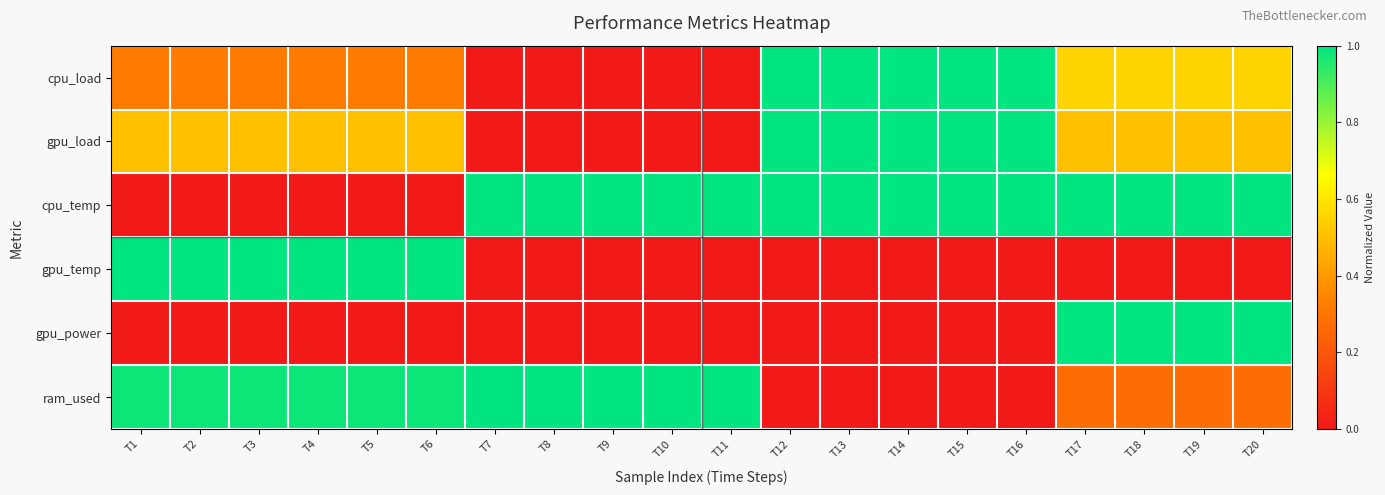

Reading left to right, extract all data points from this chart.

cpu_load: T1=0.3	T2=0.3	T3=0.3	T4=0.3	T5=0.3	T6=0.3	T7=0.0	T8=0.0	T9=0.0	T10=0.0	T11=0.0	T12=1.0	T13=1.0	T14=1.0	T15=1.0	T16=1.0	T17=0.6	T18=0.6	T19=0.6	T20=0.6
gpu_load: T1=0.5	T2=0.5	T3=0.5	T4=0.5	T5=0.5	T6=0.5	T7=0.0	T8=0.0	T9=0.0	T10=0.0	T11=0.0	T12=1.0	T13=1.0	T14=1.0	T15=1.0	T16=1.0	T17=0.5	T18=0.5	T19=0.5	T20=0.5
cpu_temp: T1=0.0	T2=0.0	T3=0.0	T4=0.0	T5=0.0	T6=0.0	T7=1.0	T8=1.0	T9=1.0	T10=1.0	T11=1.0	T12=1.0	T13=1.0	T14=1.0	T15=1.0	T16=1.0	T17=1.0	T18=1.0	T19=1.0	T20=1.0
gpu_temp: T1=1.0	T2=1.0	T3=1.0	T4=1.0	T5=1.0	T6=1.0	T7=0.0	T8=0.0	T9=0.0	T10=0.0	T11=0.0	T12=0.0	T13=0.0	T14=0.0	T15=0.0	T16=0.0	T17=0.0	T18=0.0	T19=0.0	T20=0.0
gpu_power: T1=0.0	T2=0.0	T3=0.0	T4=0.0	T5=0.0	T6=0.0	T7=0.0	T8=0.0	T9=0.0	T10=0.0	T11=0.0	T12=0.0	T13=0.0	T14=0.0	T15=0.0	T16=0.0	T17=1.0	T18=1.0	T19=1.0	T20=1.0
ram_used: T1=1.0	T2=1.0	T3=1.0	T4=1.0	T5=1.0	T6=1.0	T7=1.0	T8=1.0	T9=1.0	T10=1.0	T11=1.0	T12=0.0	T13=0.0	T14=0.0	T15=0.0	T16=0.0	T17=0.3	T18=0.3	T19=0.3	T20=0.3